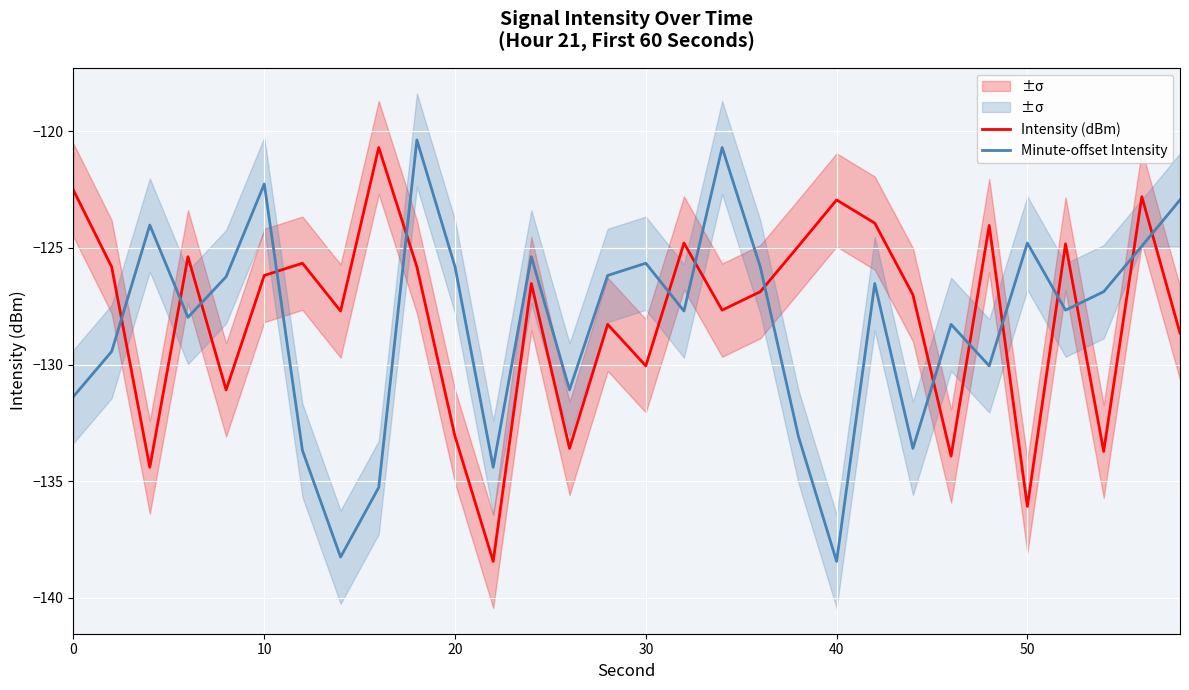

What is the maximum value for Intensity (dBm)?

-120.7